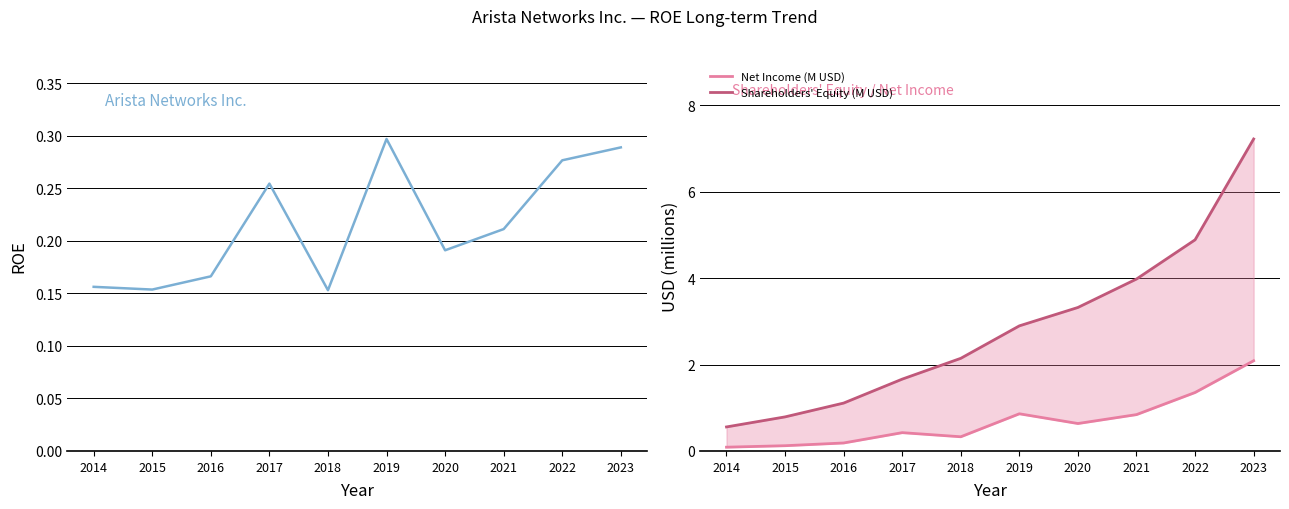

What is the value of the Shareholders' Equity (M USD) point at the 10th from the left?

7.2